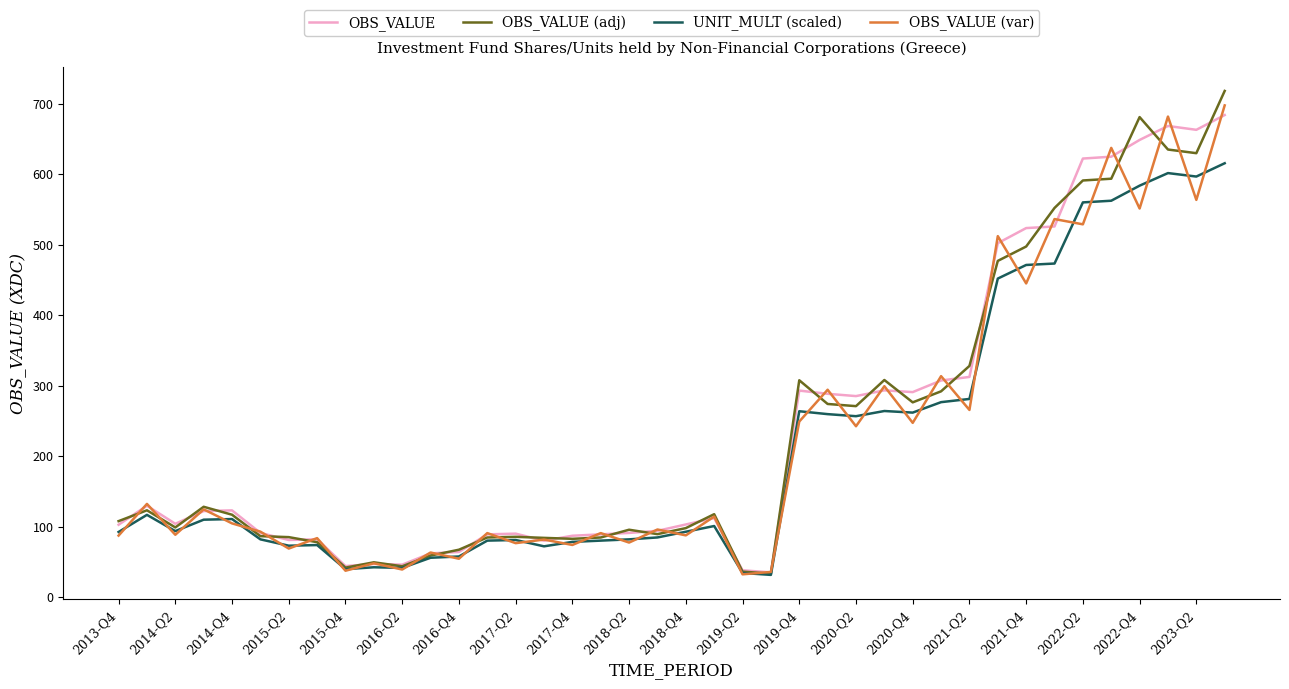

In OBS_VALUE (adj), how many points are lower than both neighbors (excluding endpoints)?

9